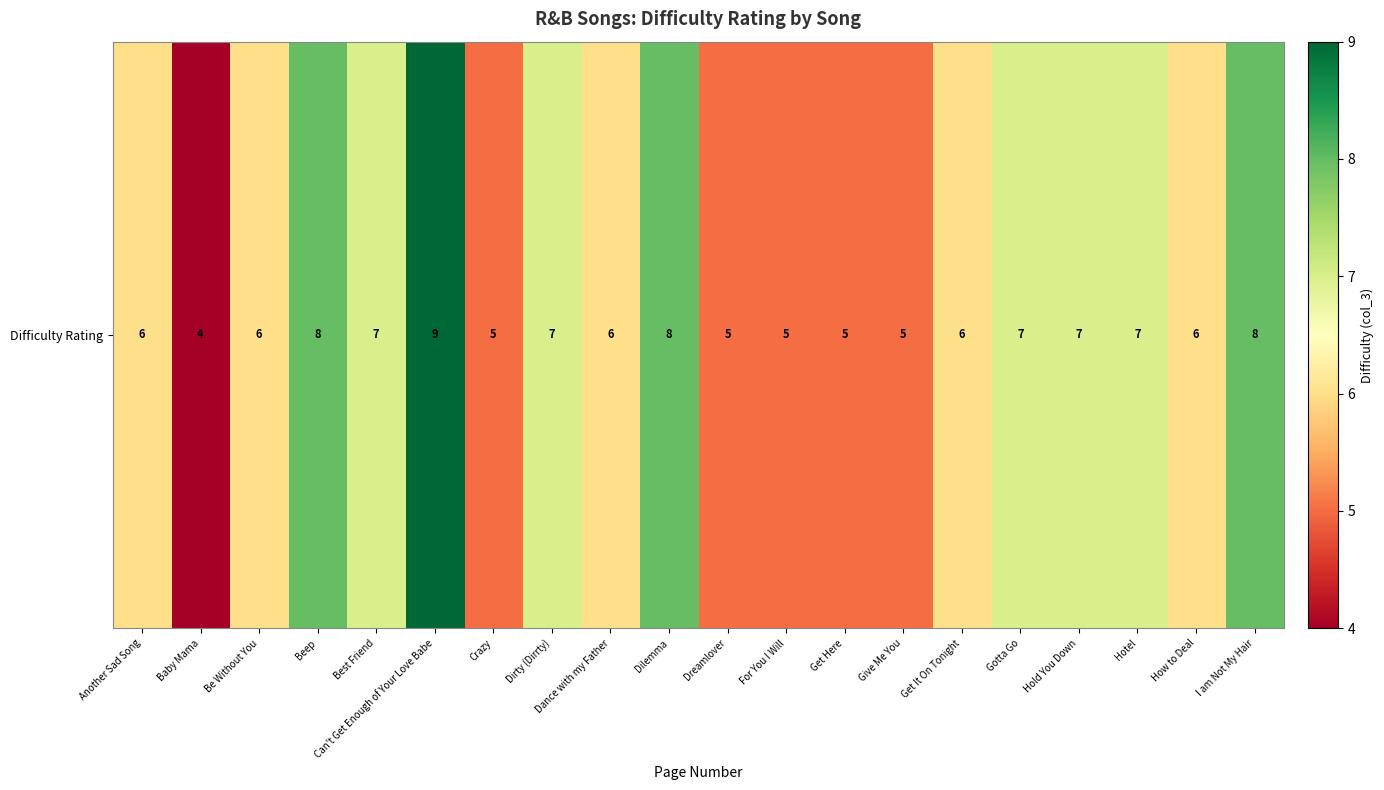

How many data points are less than 6?

6